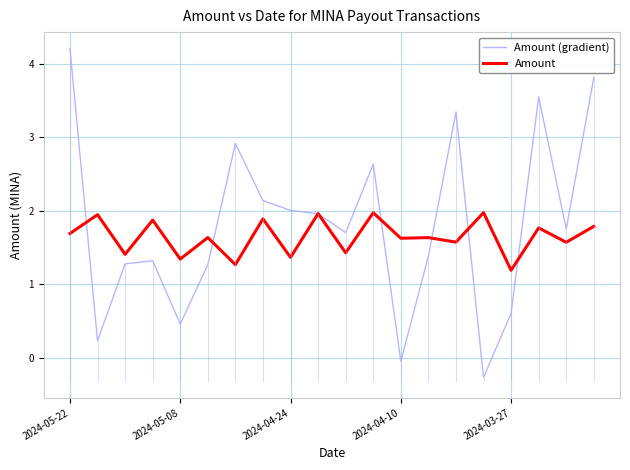

Rank the series by their maximum value, from highest to lowest.

Amount (gradient), Amount